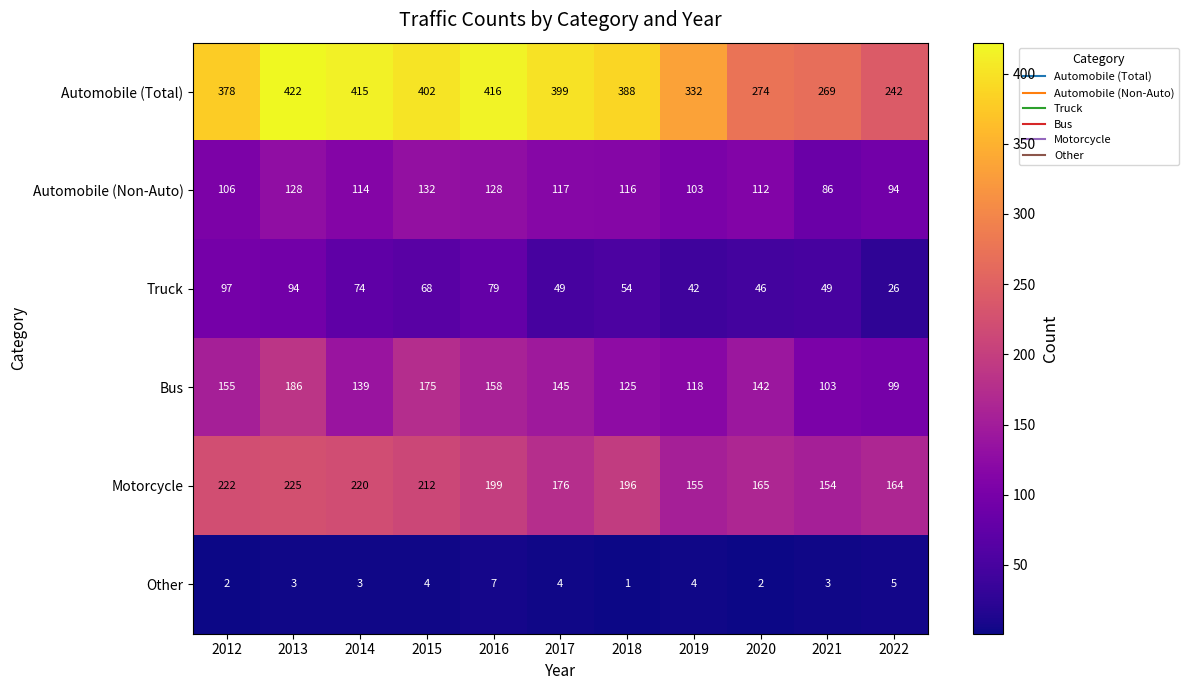

What is the difference between the highest and lowest values at 2017?

395